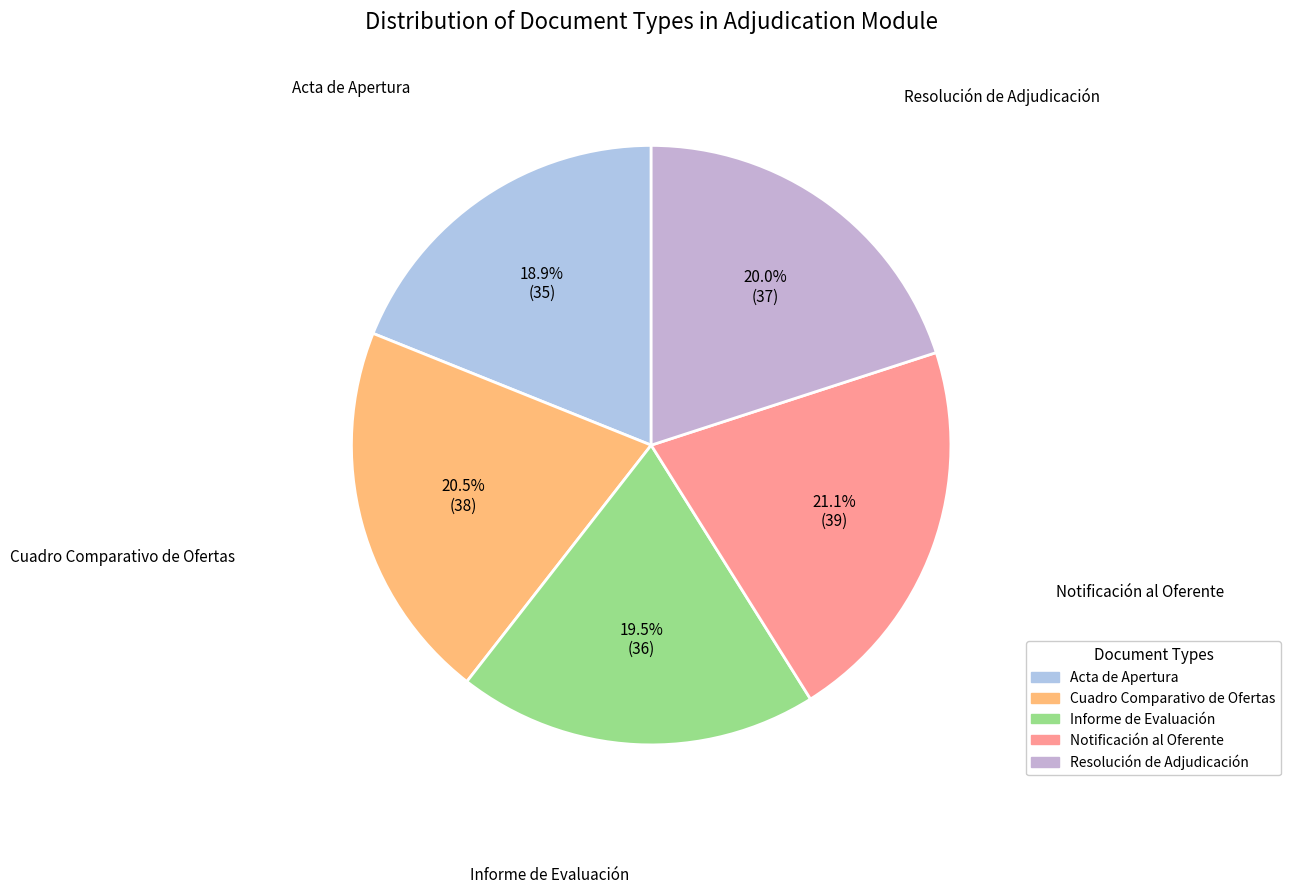

Approximately how many times larger is the value at Notificación al Oferente compared to Informe de Evaluación?

1.1